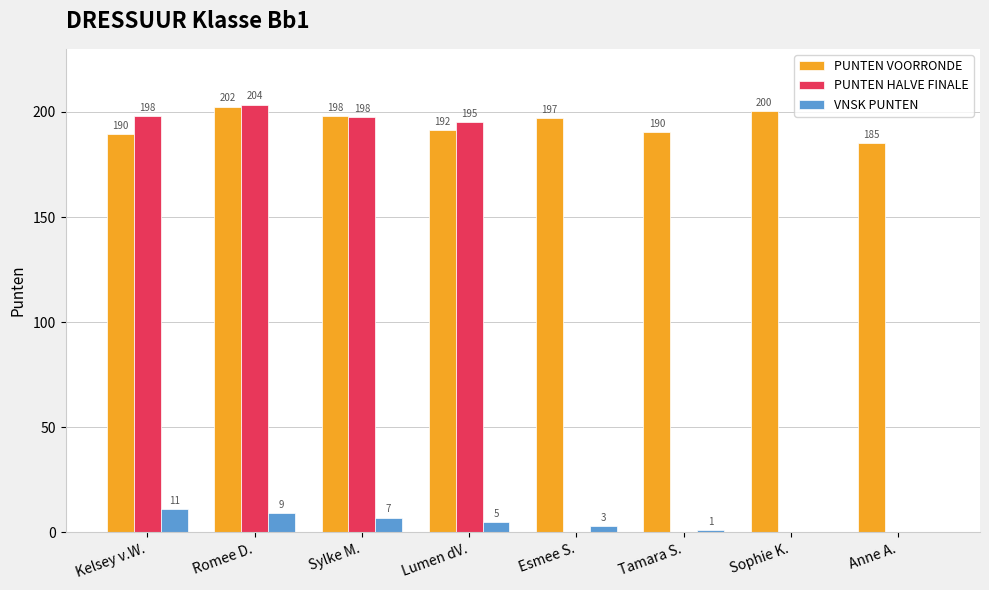

Between Sylke M. and Esmee S., which series saw the biggest shift?

PUNTEN HALVE FINALE